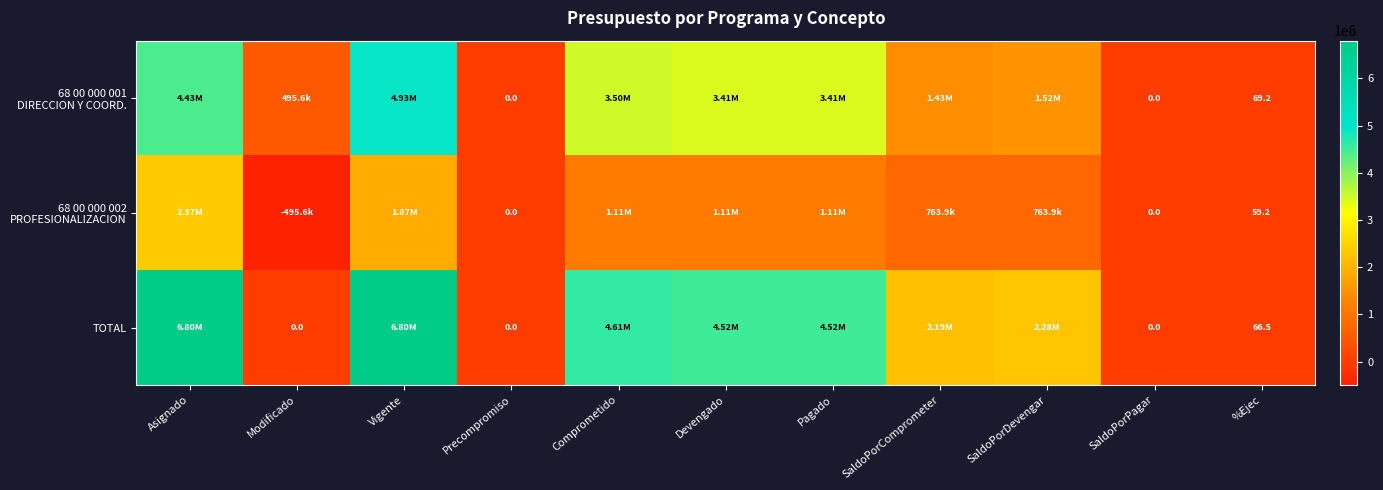

At which label does TOTAL reach its peak?

Asignado